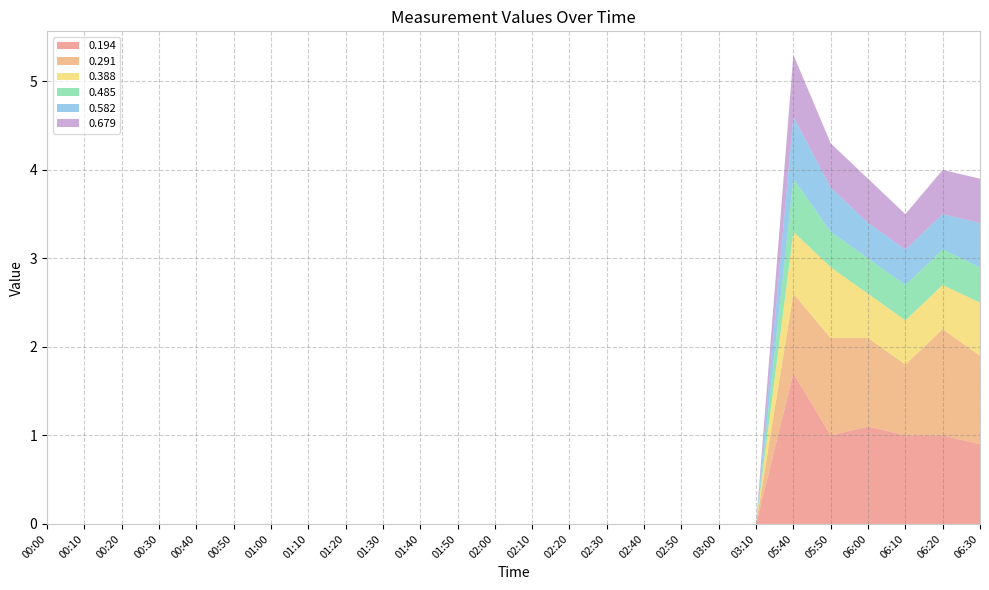

Reading left to right, what are all the values shown in this chart?

0.194: 00:00=999.0	00:10=999.0	00:20=999.0	00:30=999.0	00:40=999.0	00:50=999.0	01:00=999.0	01:10=999.0	01:20=999.0	01:30=999.0	01:40=999.0	01:50=999.0	02:00=999.0	02:10=999.0	02:20=999.0	02:30=999.0	02:40=999.0	02:50=999.0	03:00=999.0	03:10=999.0	05:40=1.7	05:50=1.0	06:00=1.1	06:10=1.0	06:20=1.0	06:30=0.9
0.291: 00:00=999.0	00:10=999.0	00:20=999.0	00:30=999.0	00:40=999.0	00:50=999.0	01:00=999.0	01:10=999.0	01:20=999.0	01:30=999.0	01:40=999.0	01:50=999.0	02:00=999.0	02:10=999.0	02:20=999.0	02:30=999.0	02:40=999.0	02:50=999.0	03:00=999.0	03:10=999.0	05:40=0.9	05:50=1.1	06:00=1.0	06:10=0.8	06:20=1.2	06:30=1.0
0.388: 00:00=999.0	00:10=999.0	00:20=999.0	00:30=999.0	00:40=999.0	00:50=999.0	01:00=999.0	01:10=999.0	01:20=999.0	01:30=999.0	01:40=999.0	01:50=999.0	02:00=999.0	02:10=999.0	02:20=999.0	02:30=999.0	02:40=999.0	02:50=999.0	03:00=999.0	03:10=999.0	05:40=0.7	05:50=0.8	06:00=0.5	06:10=0.5	06:20=0.5	06:30=0.6
0.485: 00:00=999.0	00:10=999.0	00:20=999.0	00:30=999.0	00:40=999.0	00:50=999.0	01:00=999.0	01:10=999.0	01:20=999.0	01:30=999.0	01:40=999.0	01:50=999.0	02:00=999.0	02:10=999.0	02:20=999.0	02:30=999.0	02:40=999.0	02:50=999.0	03:00=999.0	03:10=999.0	05:40=0.6	05:50=0.4	06:00=0.4	06:10=0.4	06:20=0.4	06:30=0.4
0.582: 00:00=999.0	00:10=999.0	00:20=999.0	00:30=999.0	00:40=999.0	00:50=999.0	01:00=999.0	01:10=999.0	01:20=999.0	01:30=999.0	01:40=999.0	01:50=999.0	02:00=999.0	02:10=999.0	02:20=999.0	02:30=999.0	02:40=999.0	02:50=999.0	03:00=999.0	03:10=999.0	05:40=0.7	05:50=0.5	06:00=0.4	06:10=0.4	06:20=0.4	06:30=0.5
0.679: 00:00=999.0	00:10=999.0	00:20=999.0	00:30=999.0	00:40=999.0	00:50=999.0	01:00=999.0	01:10=999.0	01:20=999.0	01:30=999.0	01:40=999.0	01:50=999.0	02:00=999.0	02:10=999.0	02:20=999.0	02:30=999.0	02:40=999.0	02:50=999.0	03:00=999.0	03:10=999.0	05:40=0.7	05:50=0.5	06:00=0.5	06:10=0.4	06:20=0.5	06:30=0.5